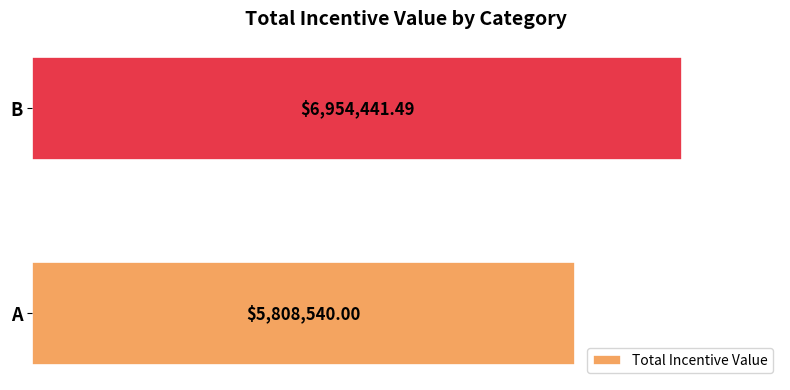

Are the bars horizontal?

Yes